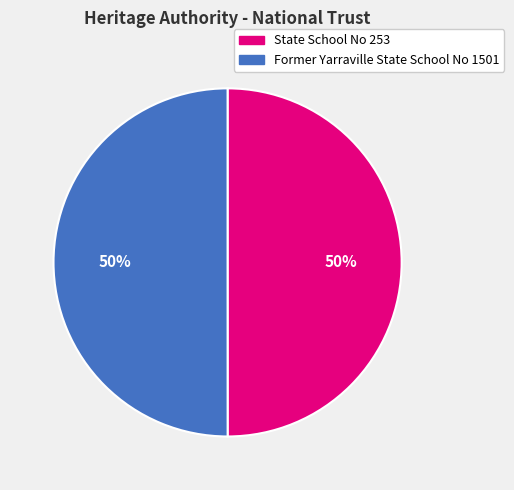

True or false: Former Yarraville State School No 1501 accounts for 42% of the total.

False